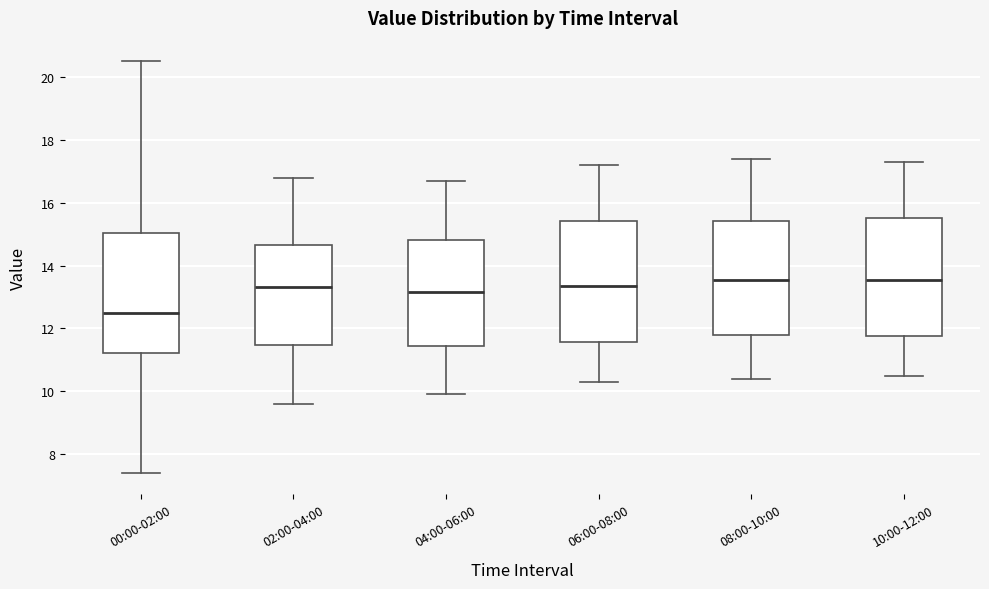

Reading left to right, read every box against the y-axis: the position of its median line, the range the box covers, and the ends of its whiskers. The values are not printed on the chart, so give them approximately, as read against the axis.

00:00-02:00: median 12.4, box 11.2 to 15.0, whiskers 7.4 to 20.6
02:00-04:00: median 13.4, box 11.4 to 14.6, whiskers 9.6 to 16.8
04:00-06:00: median 13.2, box 11.4 to 14.8, whiskers 10.0 to 16.8
06:00-08:00: median 13.4, box 11.6 to 15.4, whiskers 10.4 to 17.2
08:00-10:00: median 13.6, box 11.8 to 15.4, whiskers 10.4 to 17.4
10:00-12:00: median 13.6, box 11.8 to 15.6, whiskers 10.6 to 17.4